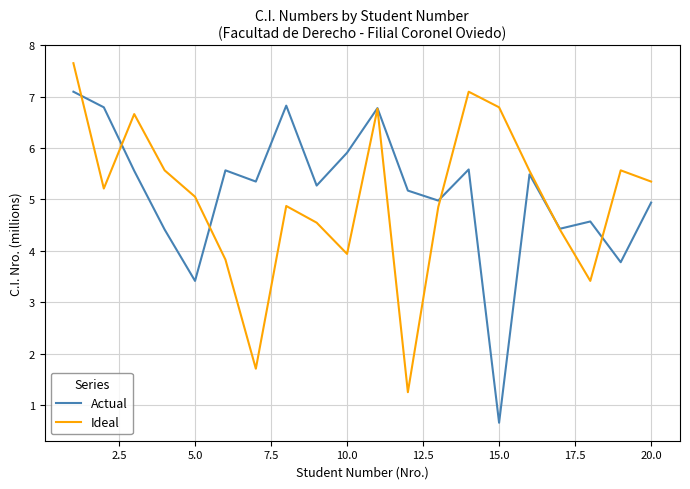

What is the highest value of the Ideal series?

7.7